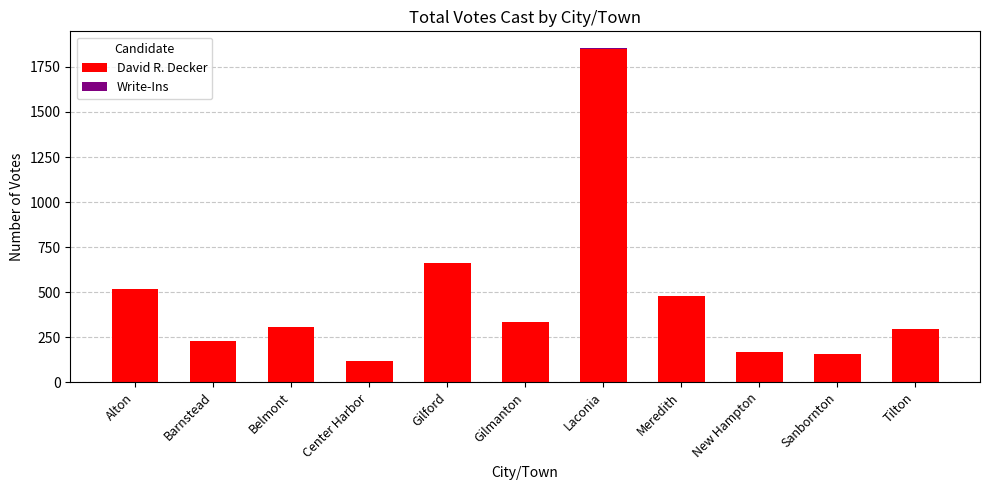

What is the total value across all series at Meredith?

478